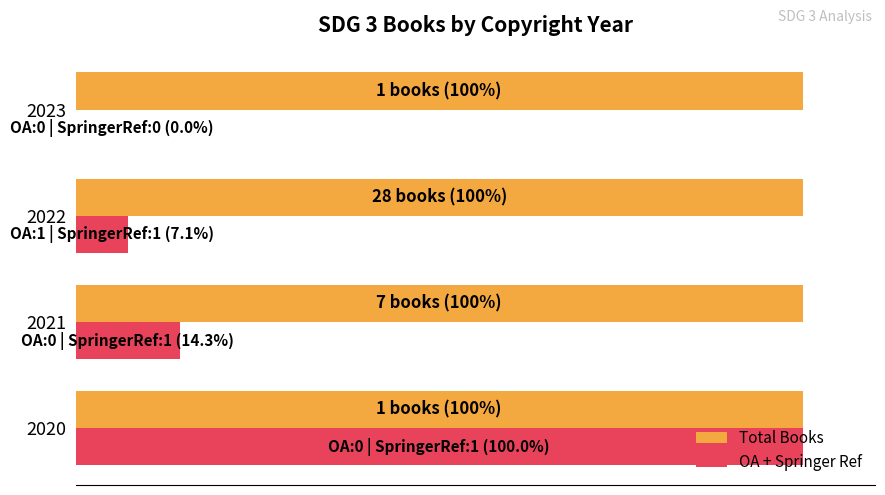

List the series in order of their peak value, lowest first.

Total Books, OA + Springer Ref